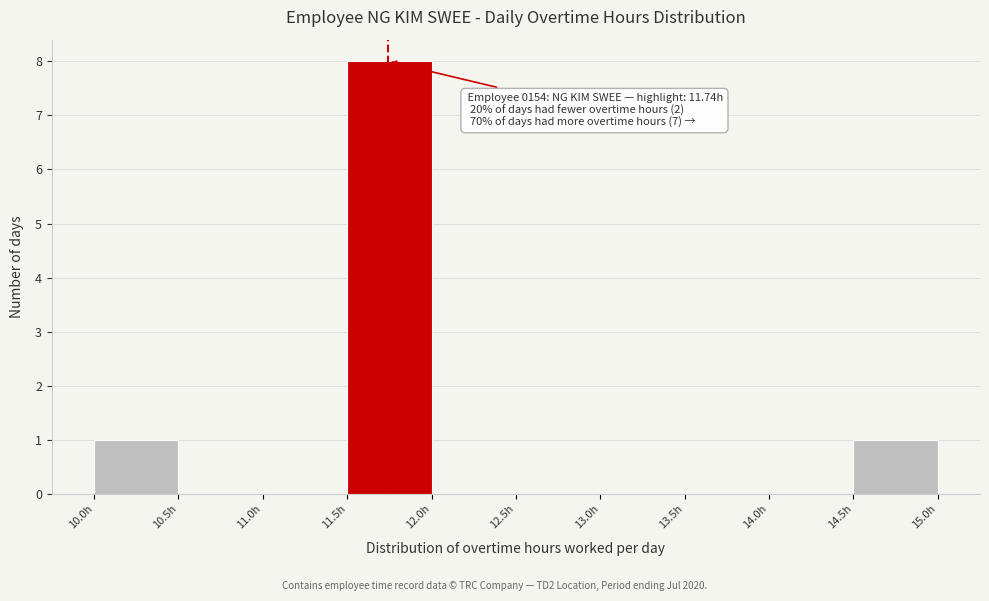

Over which range of the x-axis is the bar tallest?

11.5 to 12.0